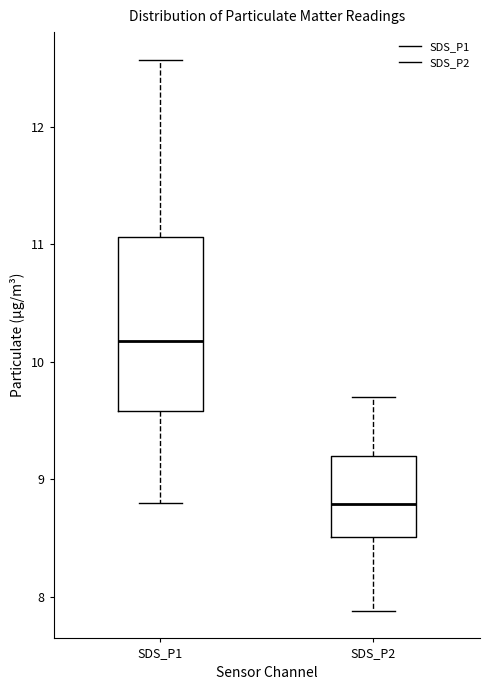

Which box is the tallest, from its lower edge to its upper edge?

SDS_P1